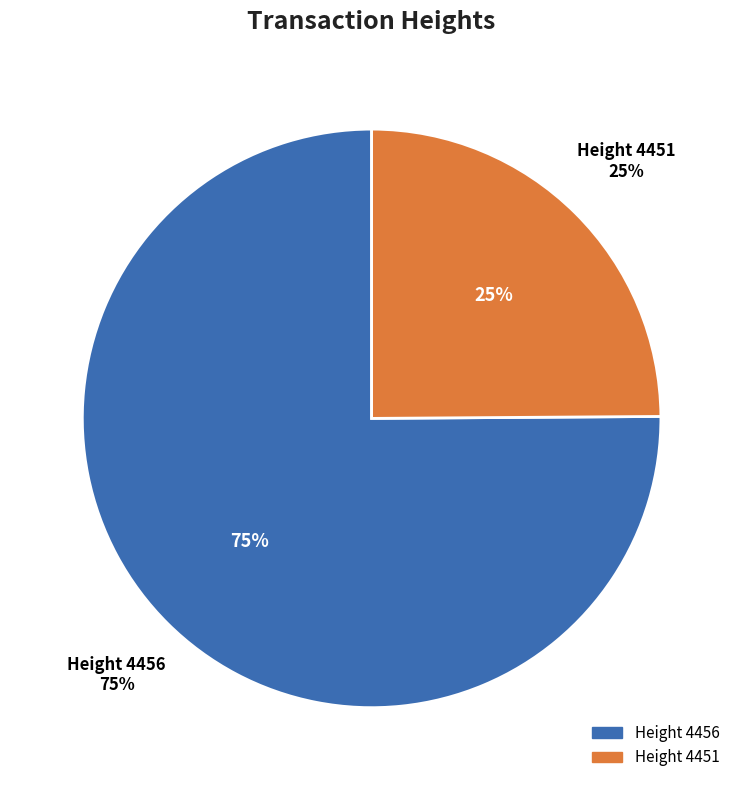

Rank the categories by value from highest to lowest.

4456, 4451